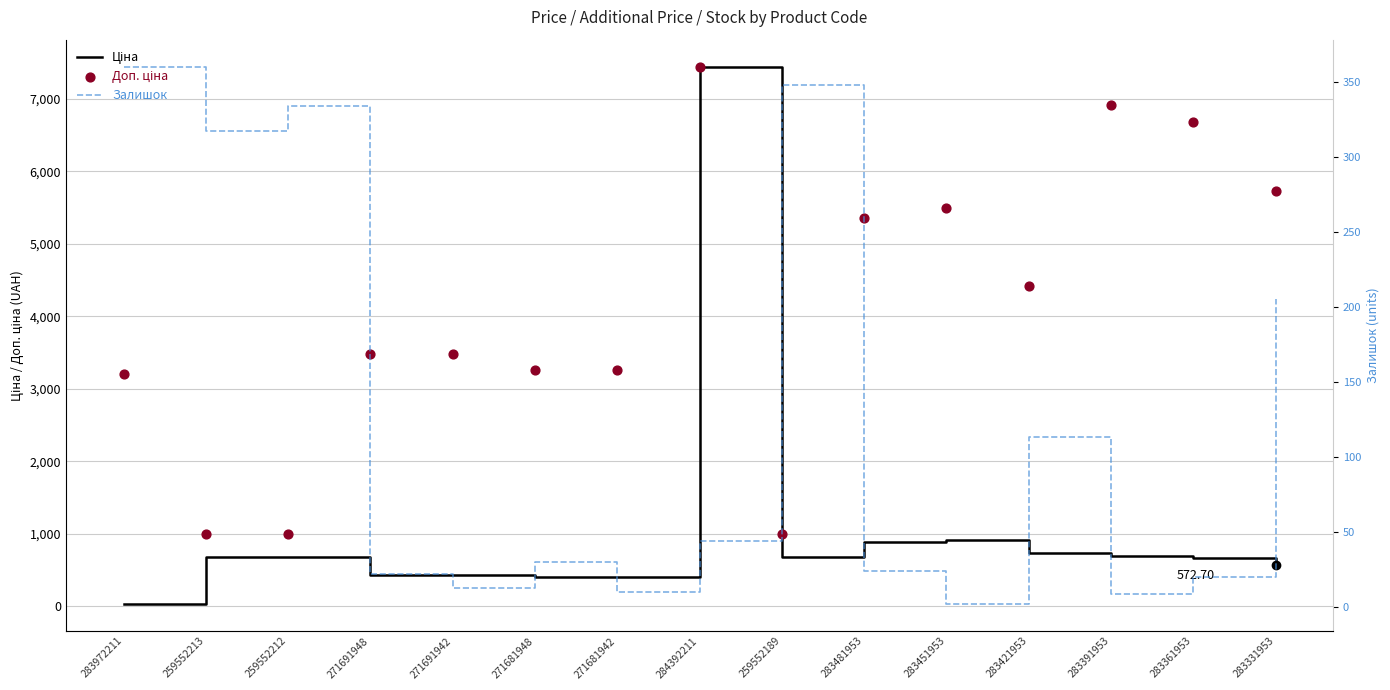

Which series contains the highest Y value?

Ціна